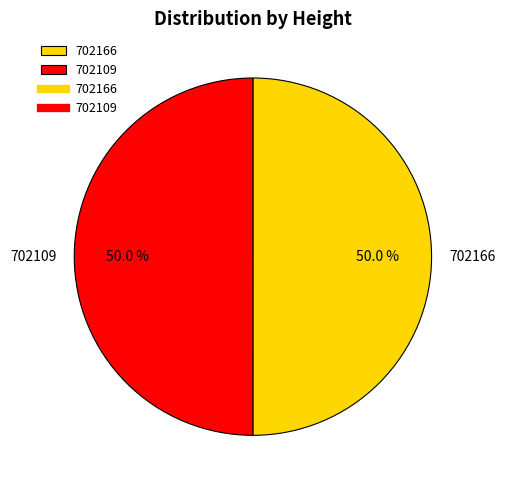

True or false: 702166 accounts for 50% of the total.

True